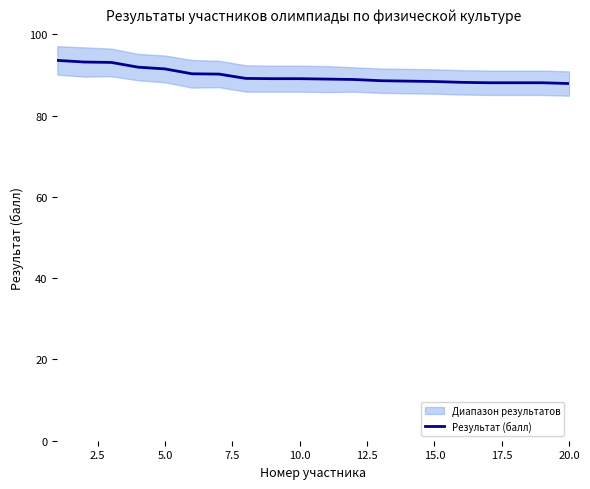

What is the maximum value for Результат (балл)?

93.6